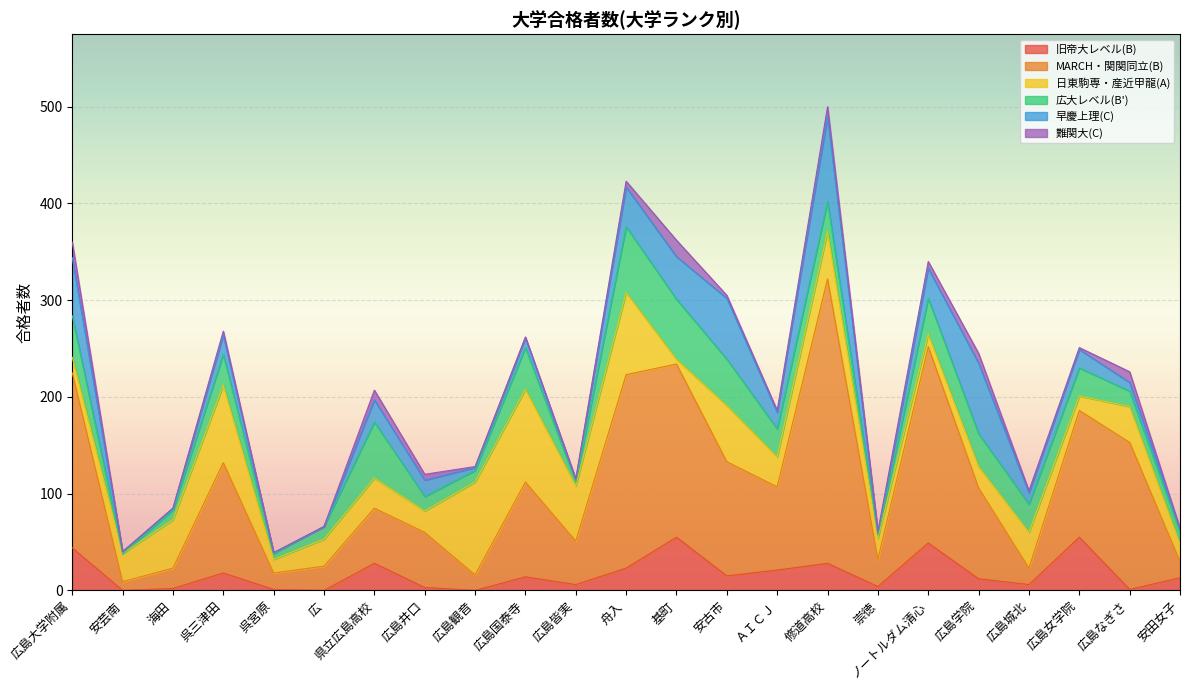

List the series in order of their peak value, lowest first.

難関大(C), 旧帝大レベル(B), 広大レベル(B'), 早慶上理(C), 日東駒専・産近甲龍(A), MARCH・関関同立(B)